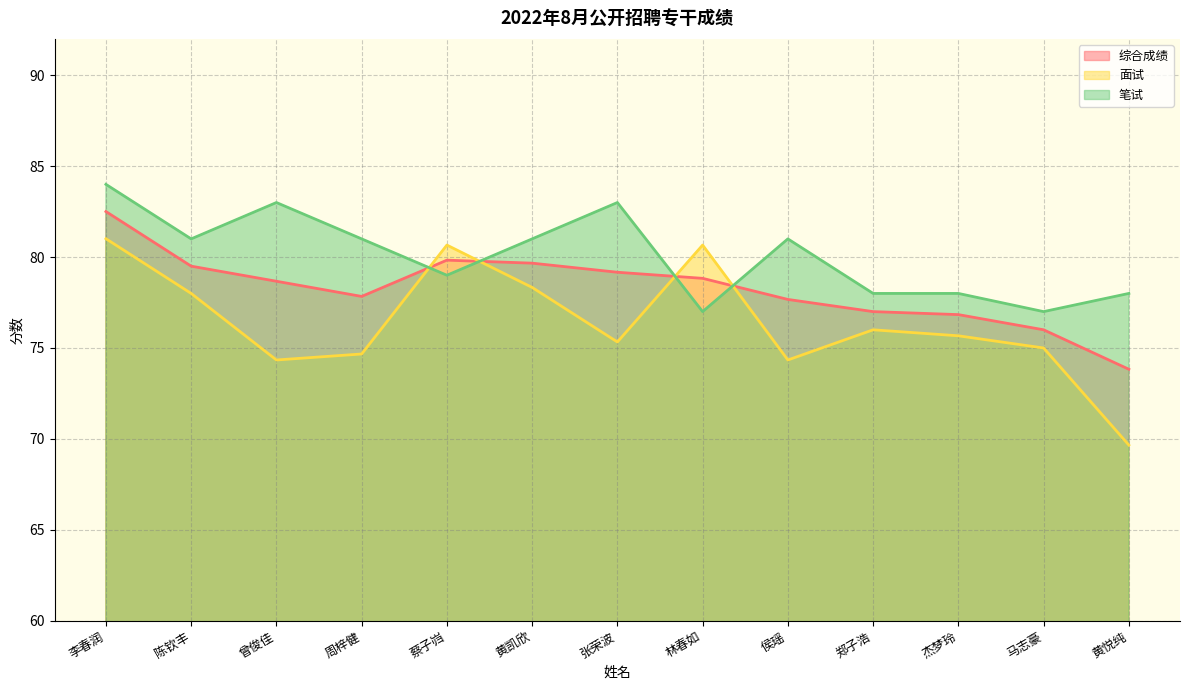

Where is the first local maximum for 面试?

蔡子岿